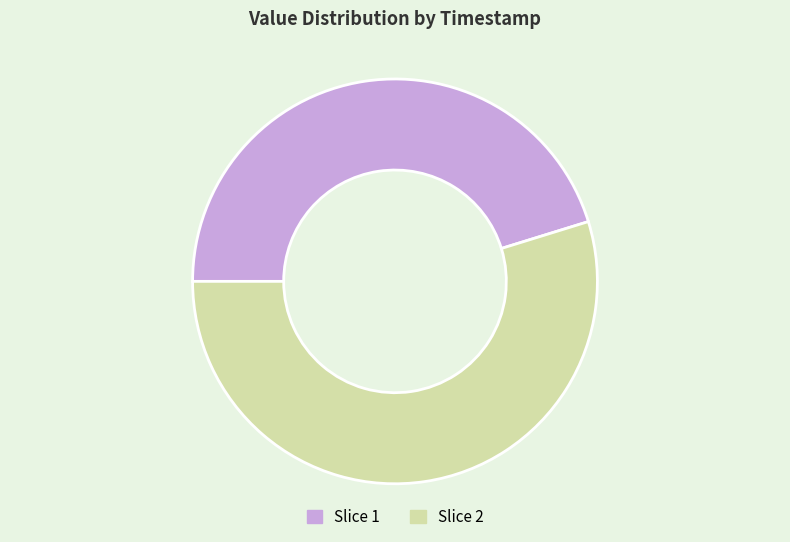

Rank the categories by value from lowest to highest.

Slice 1, Slice 2